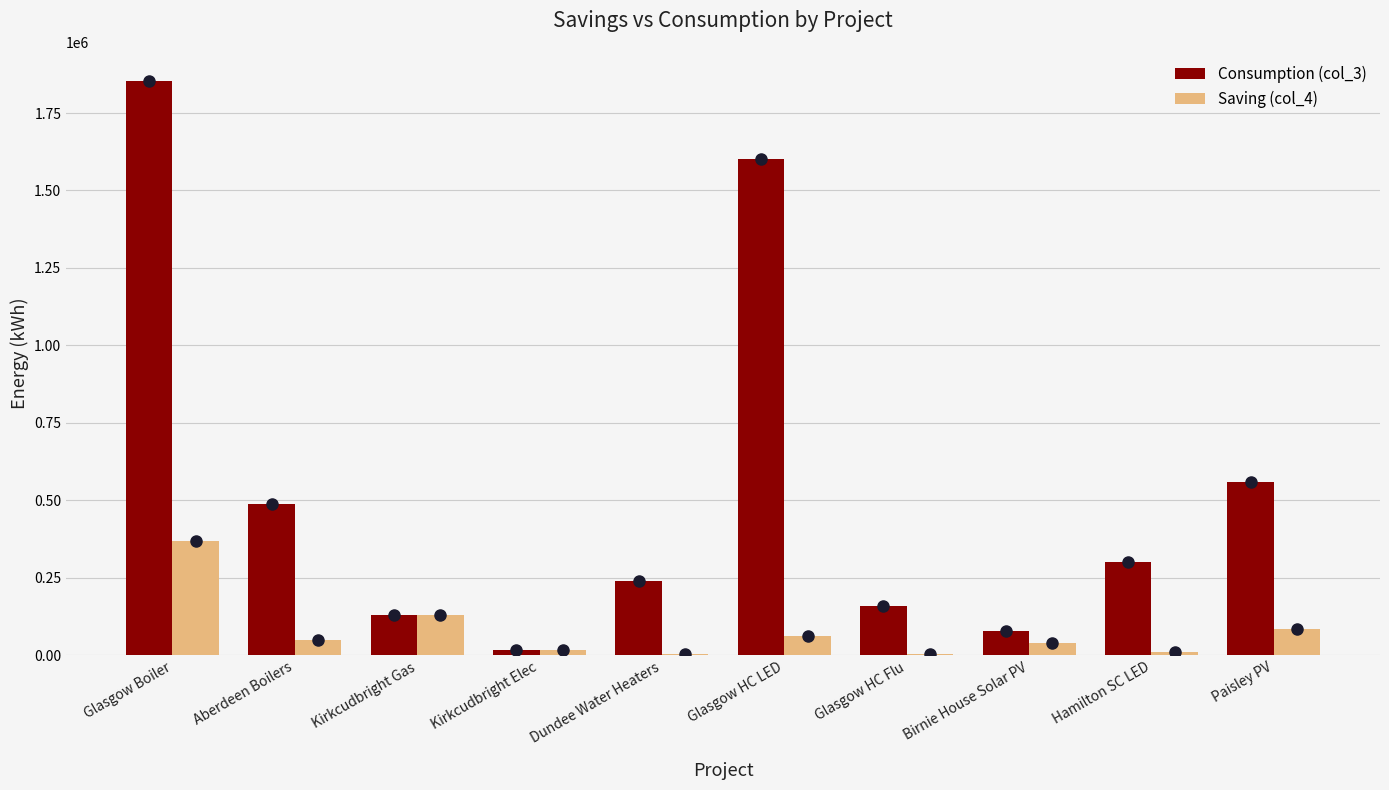

What is the sum of all Consumption (col_3) values?

5430088.0